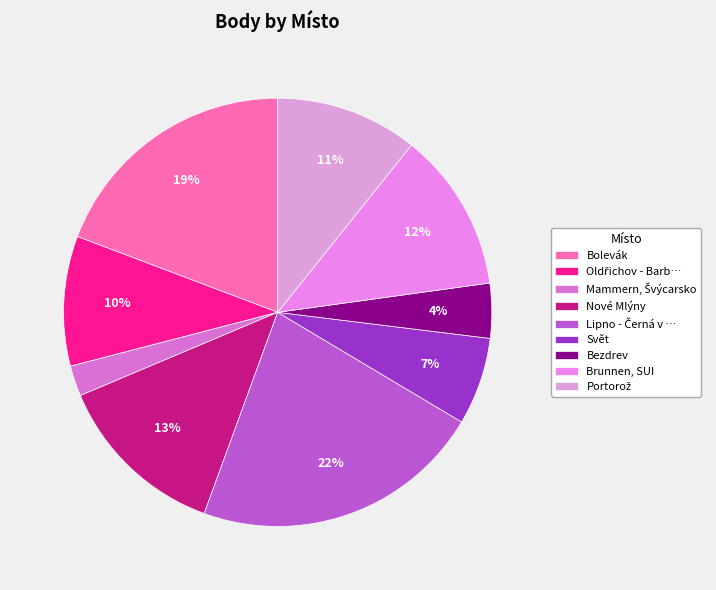

Count the number of slices in the pie.

9